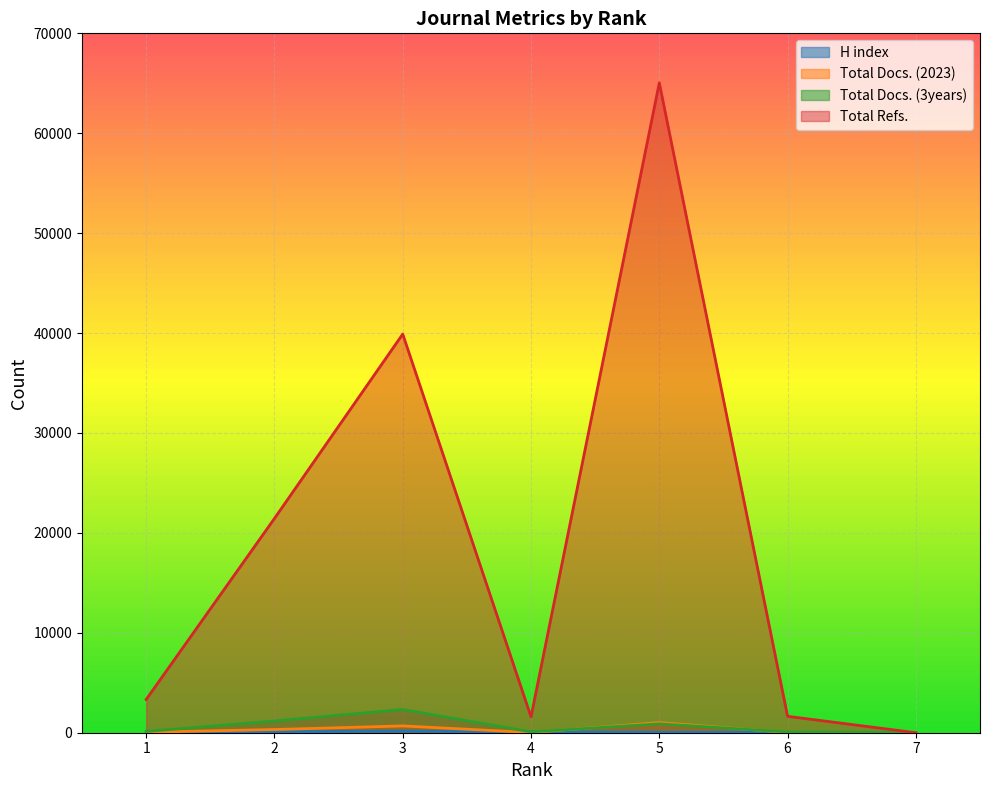

Between 2 and 5, which series saw the biggest shift?

Total Refs.